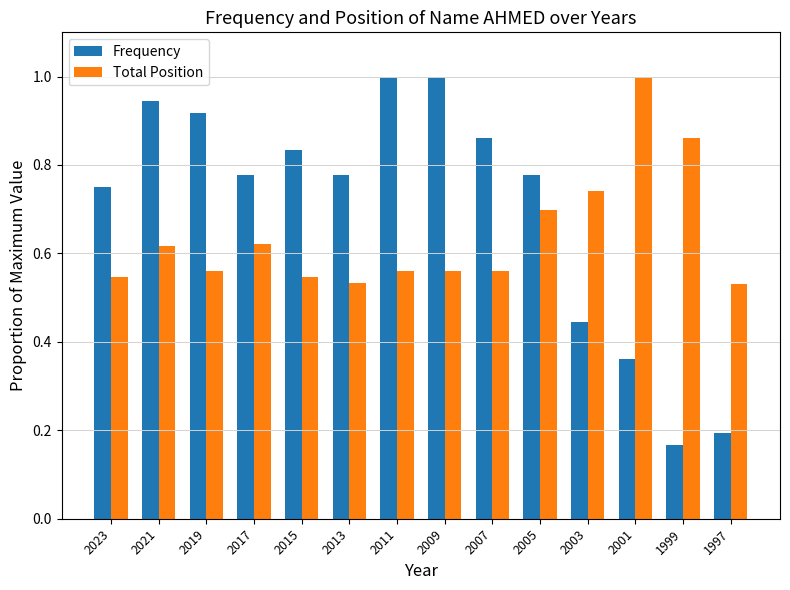

What are all the series names shown in the legend?

Frequency, Total Position